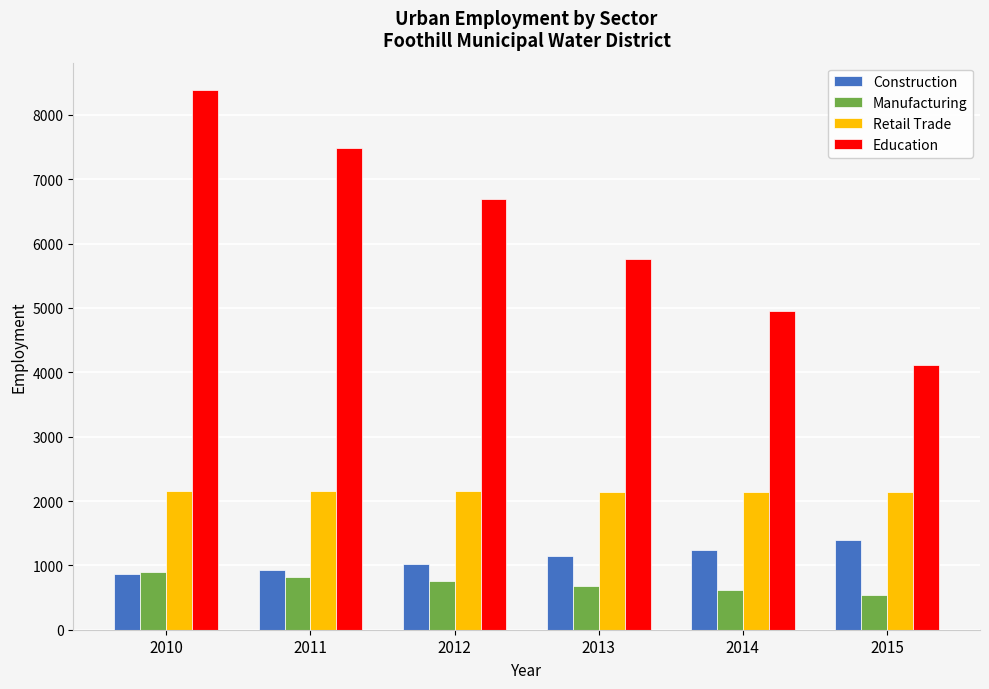

Which series has the largest total across all categories?

Education